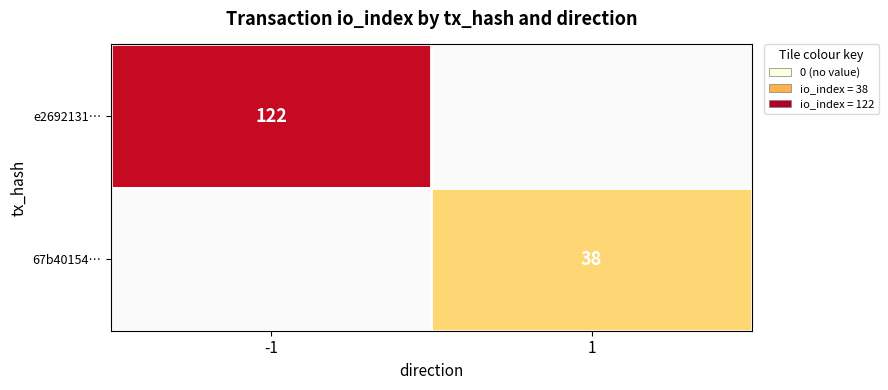

Which has a higher value, 1 or -1?

-1